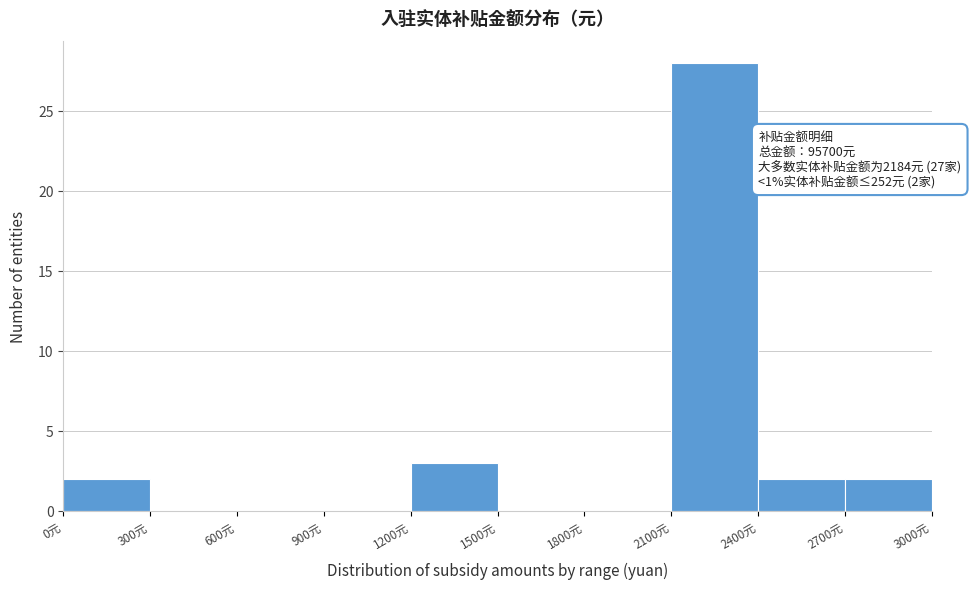

Which range on the x-axis has the tallest bar?

2100 to 2400